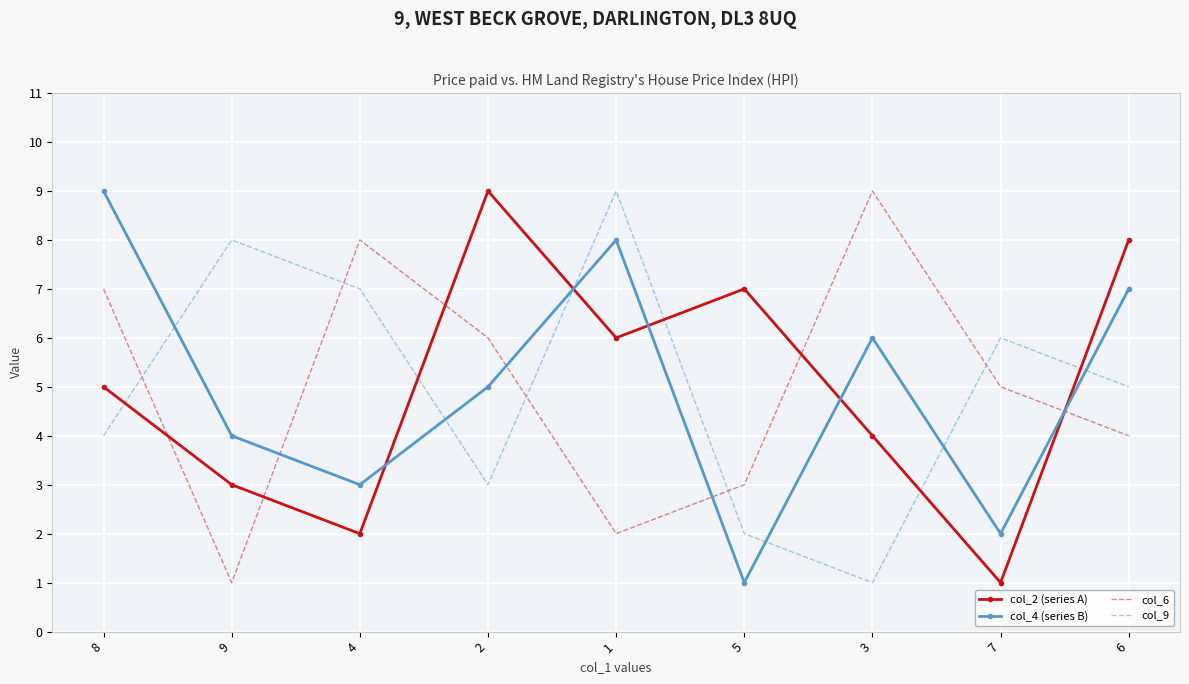

At which category does col_4 (series B) reach its first local peak?

1